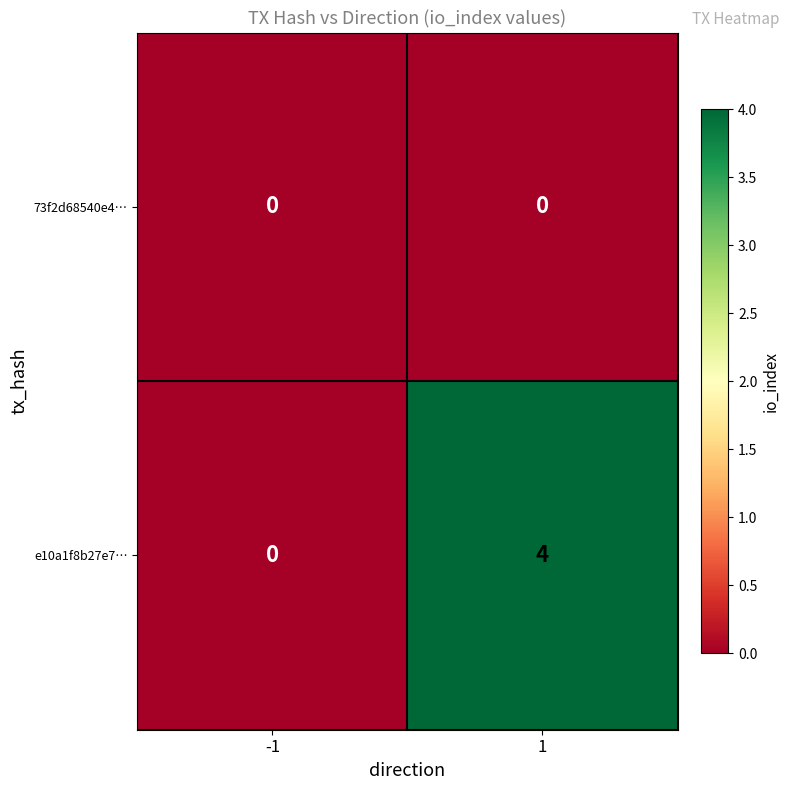

Which series changed the most between -1 and 1?

e10a1f8b27e7…